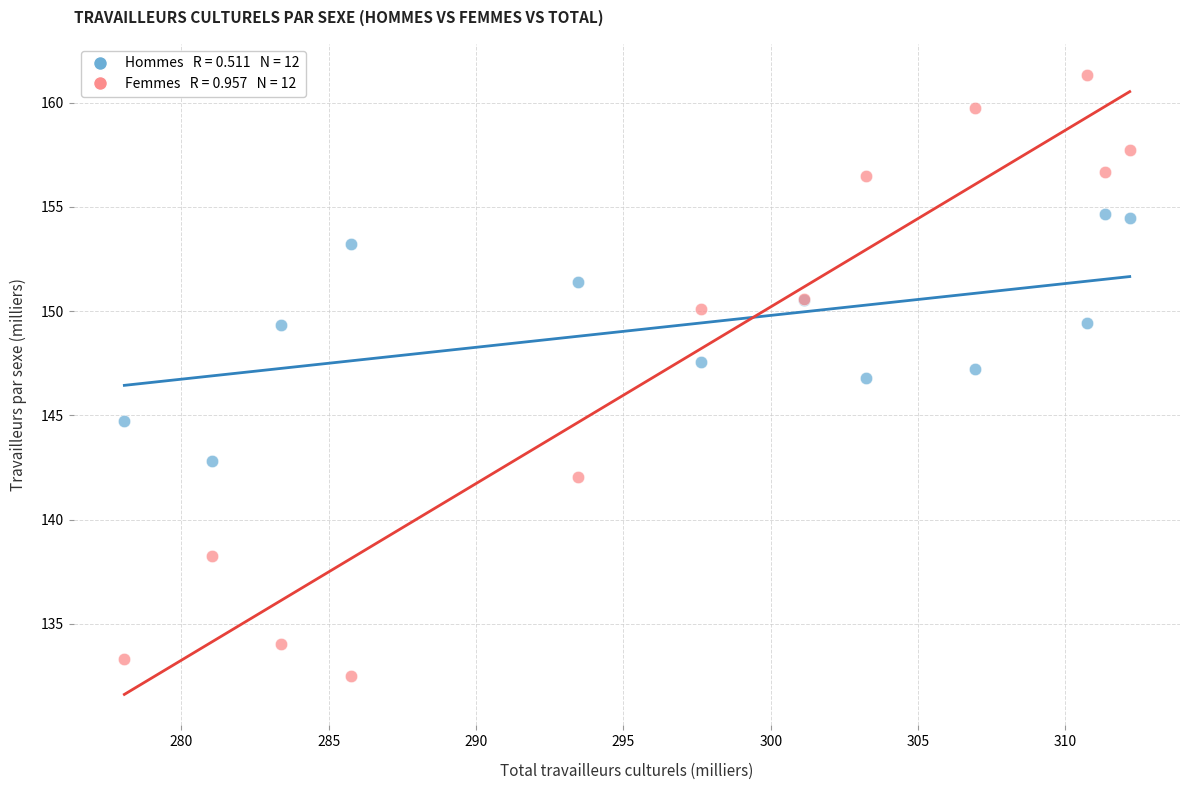

Across all series, what Y value is closest to 146?

146.8